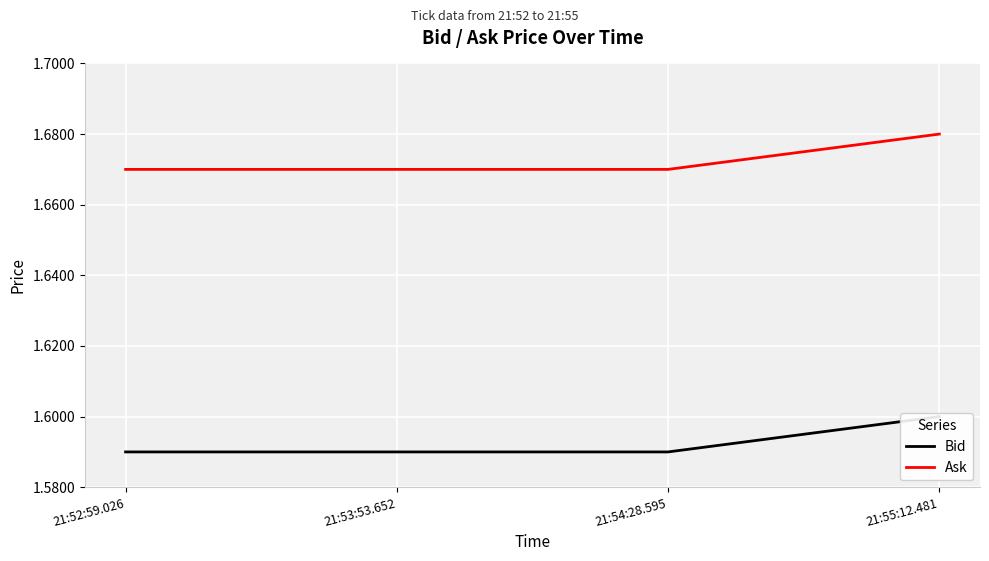

What is the maximum value for Bid?

1.6